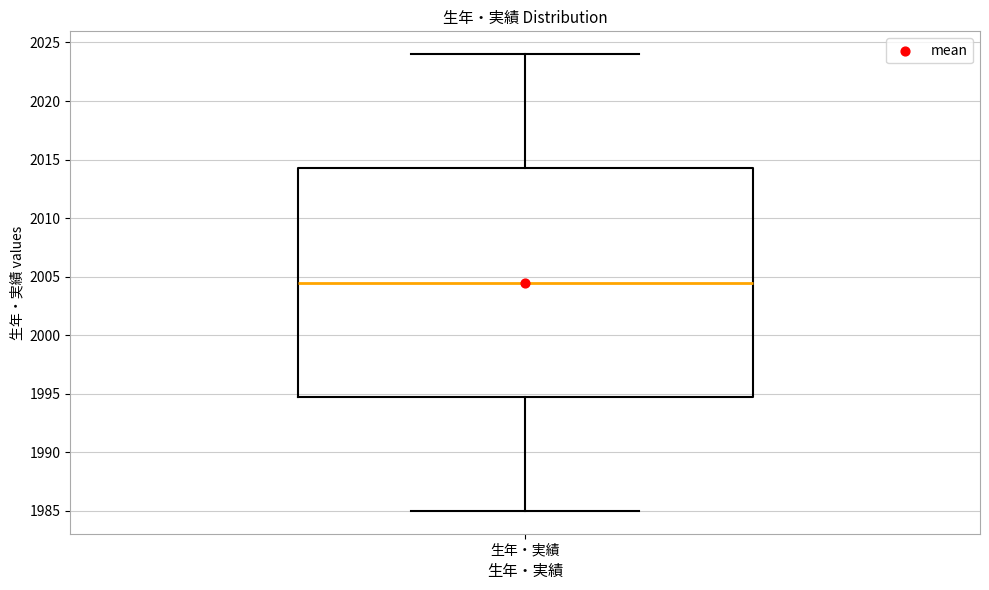

Transcribe this box plot: give where the median line is, the range the box spans, and where the two whiskers end, as read against the y-axis. The values are not printed on the chart, so give them approximately, as read against the axis.

median 2004.5, box 1995.0 to 2014.5, whiskers 1985.0 to 2024.0